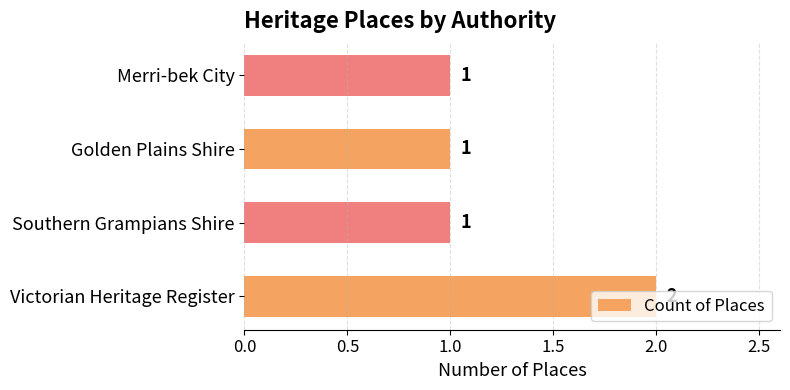

The chart shows a value of 2 at Southern Grampians Shire. True or false?

False